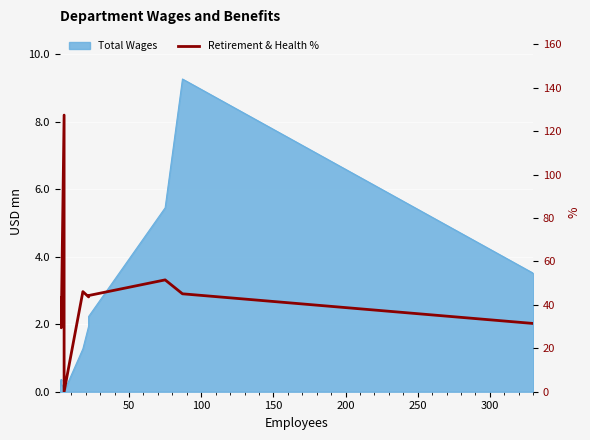

True or false: the data has more than 0 interior local peaks.

True